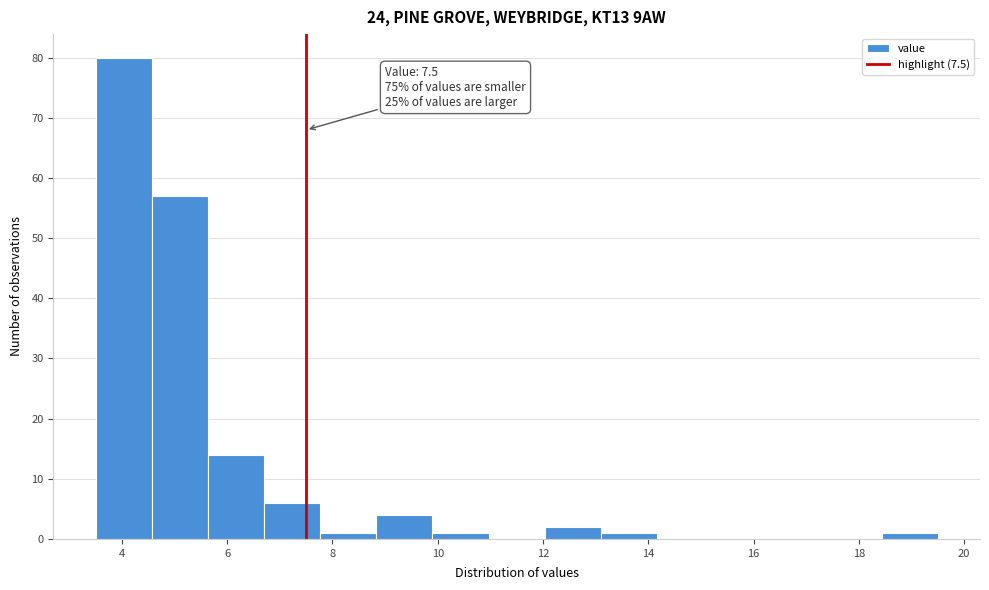

Over which range of the x-axis is the bar tallest?

3.6 to 4.6